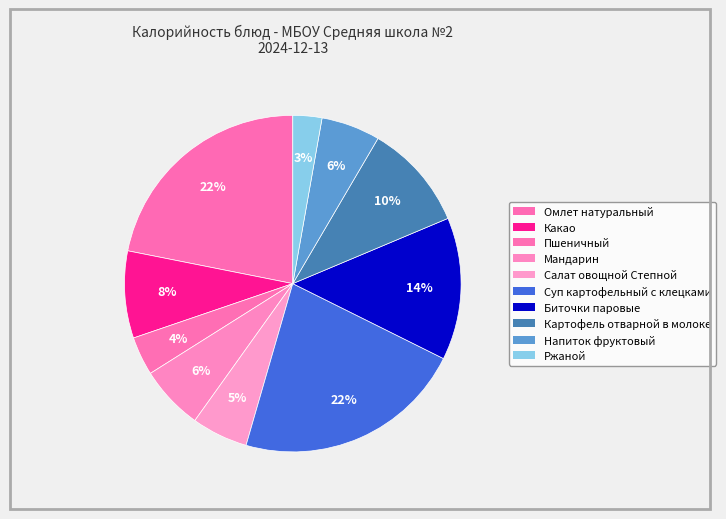

Which has a higher value, Салат овощной Степной or Напиток фруктовый?

Напиток фруктовый